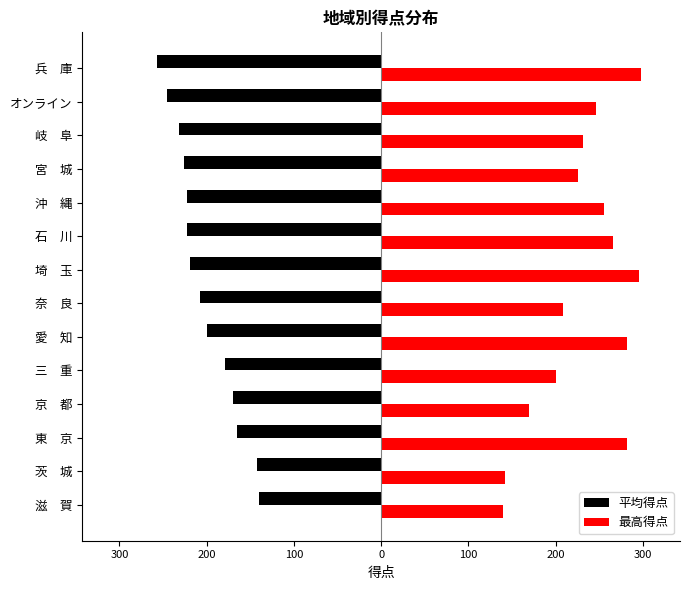

Reading left to right, transcribe all the data shown in this chart.

平均得点: -140.0	-142.0	-165.5	-170.0	-179.0	-199.7	-208.0	-219.7	-222.0	-222.2	-226.0	-232.0	-246.0	-257.5
最高得点: 140.0	142.0	282.0	170.0	200.0	282.0	208.0	296.0	266.0	256.0	226.0	232.0	246.0	298.0